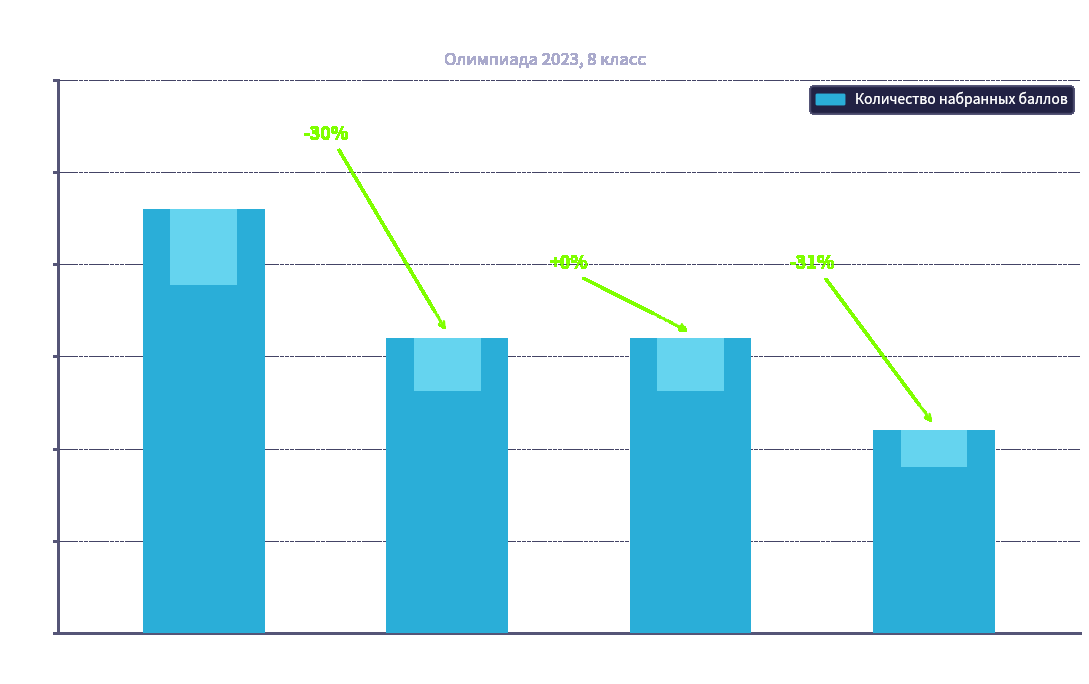

What is the greatest value displayed?

23